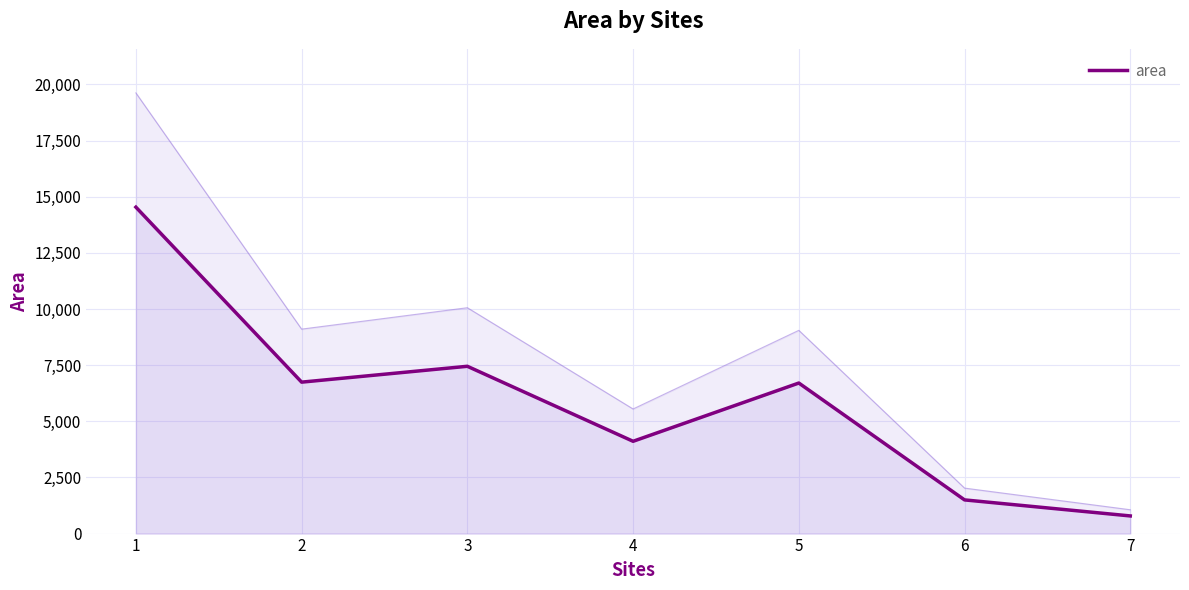

What is the sum of the values at 4 and 2?

10854